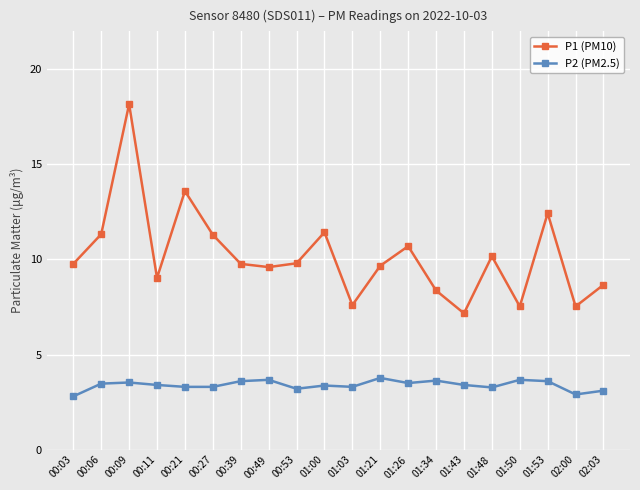

What position from the right is 00:53?

12